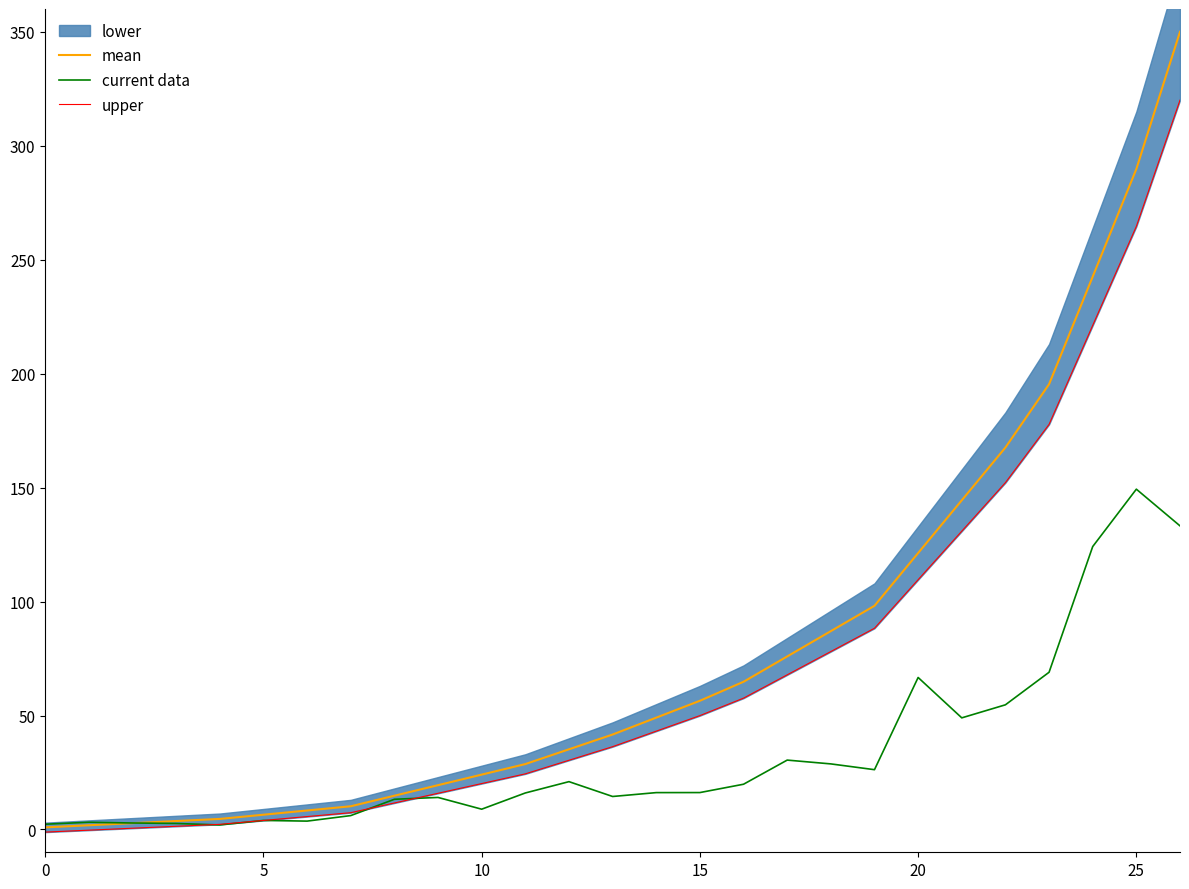

At which label does upper first exceed 36?

13